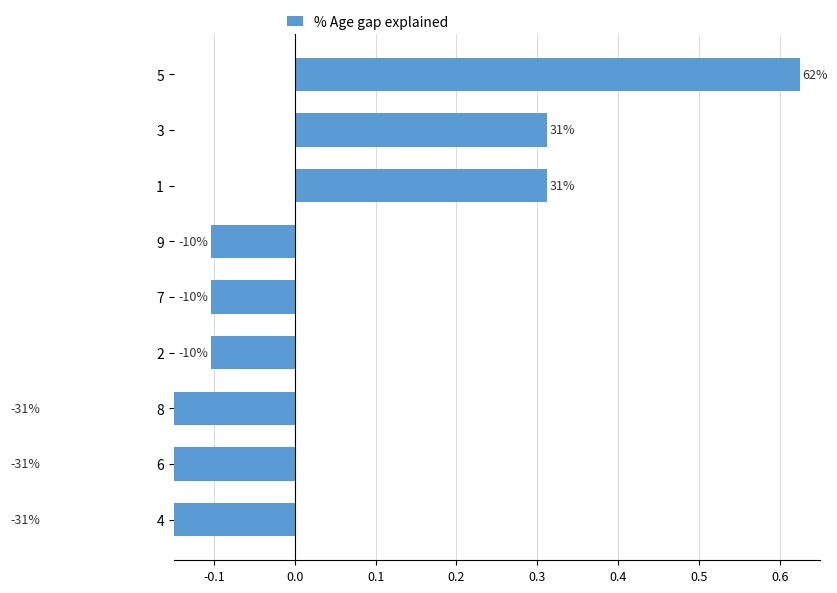

Count the number of data series in this chart.

1